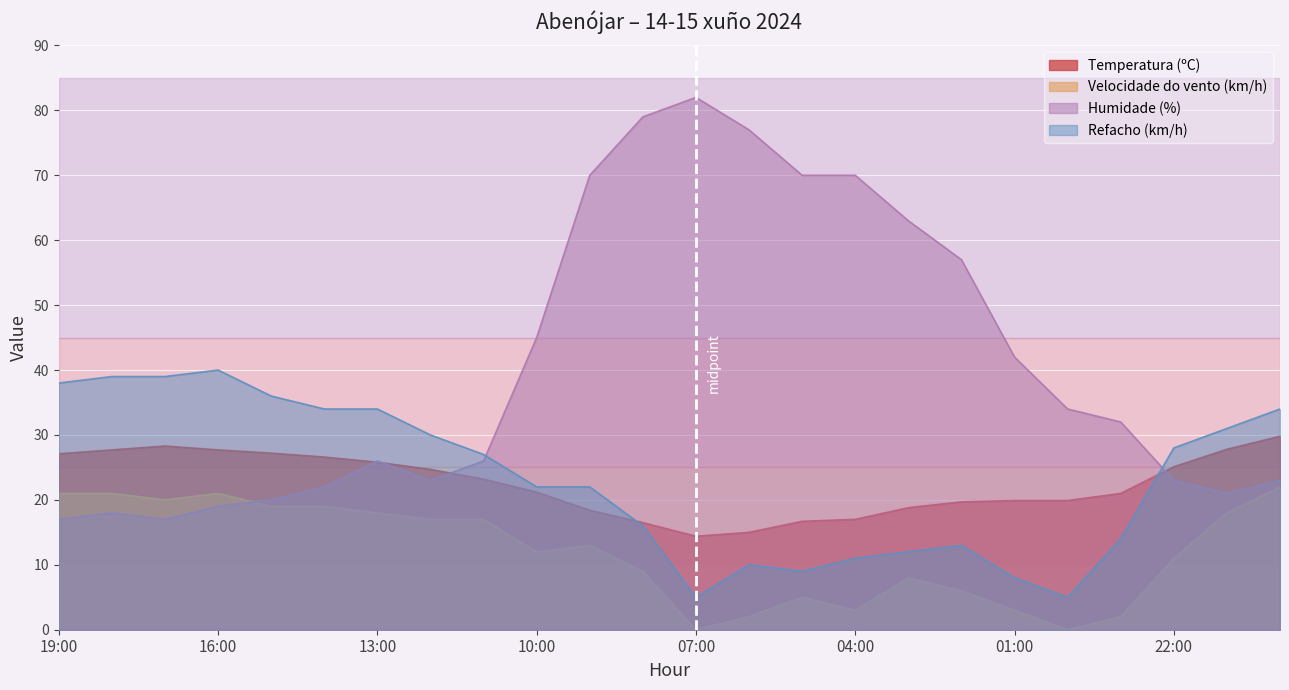

List the series in order of their peak value, lowest first.

Velocidade do vento (km/h), Temperatura (ºC), Refacho (km/h), Humidade (%)